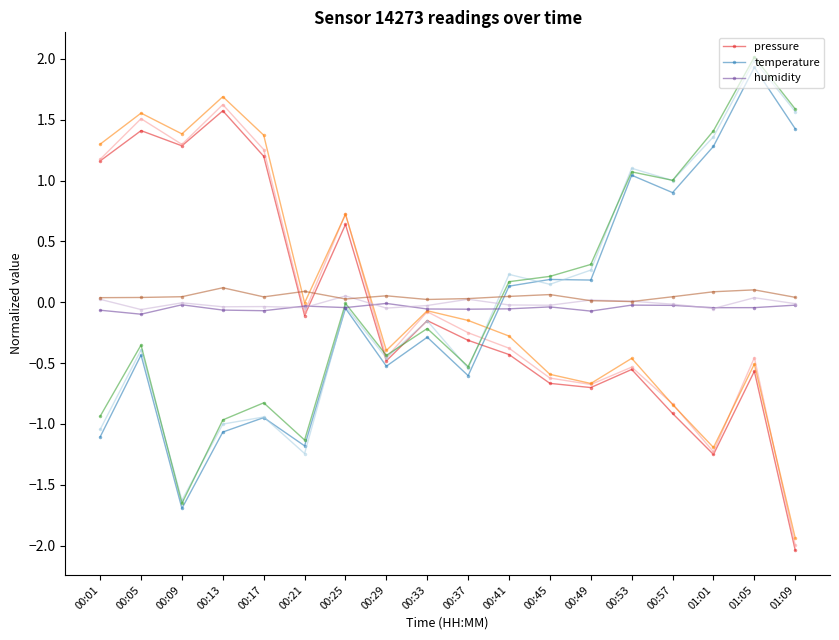

Count the number of categories in the chart.

18